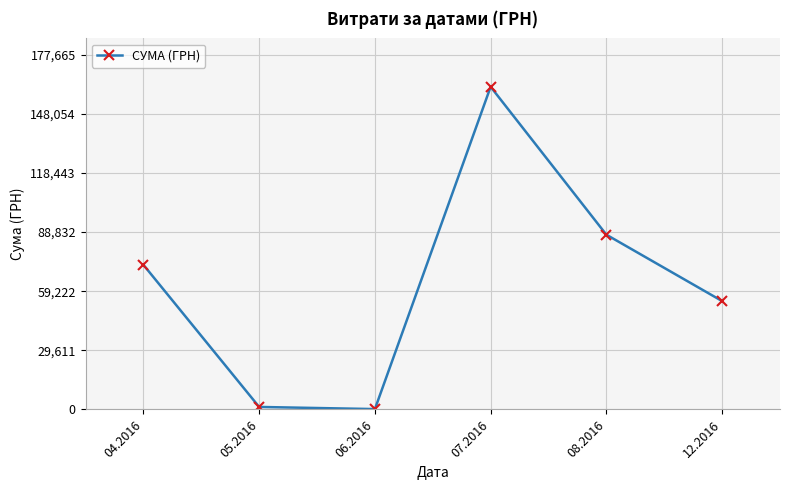

At which category does the chart reach its peak across all series?

07.2016